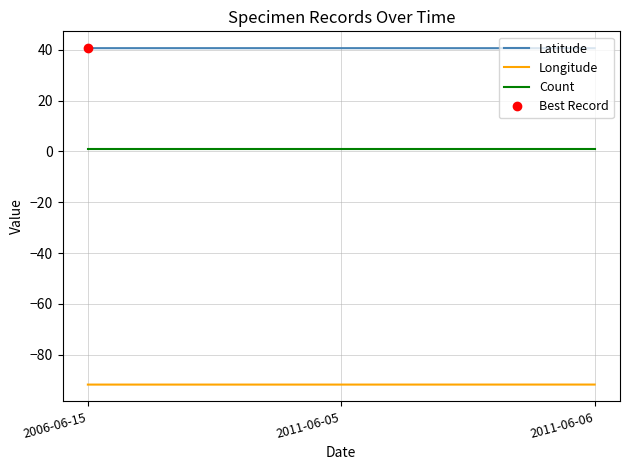

What position from the left is 2006-06-15?

1